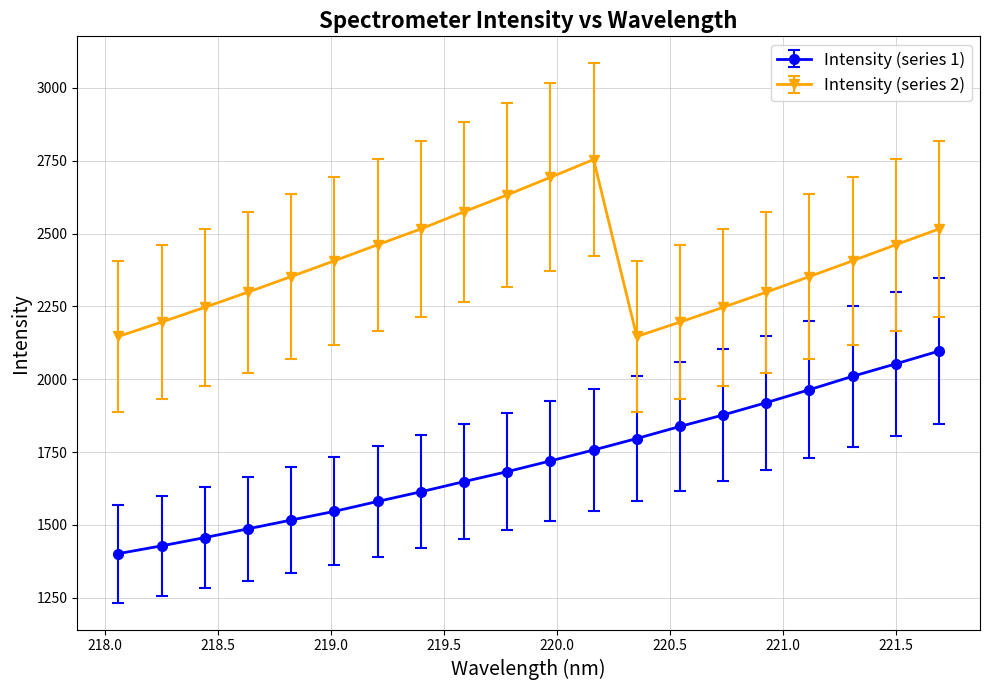

Rank the series by their maximum value, from lowest to highest.

Intensity (series 1), Intensity (series 2)